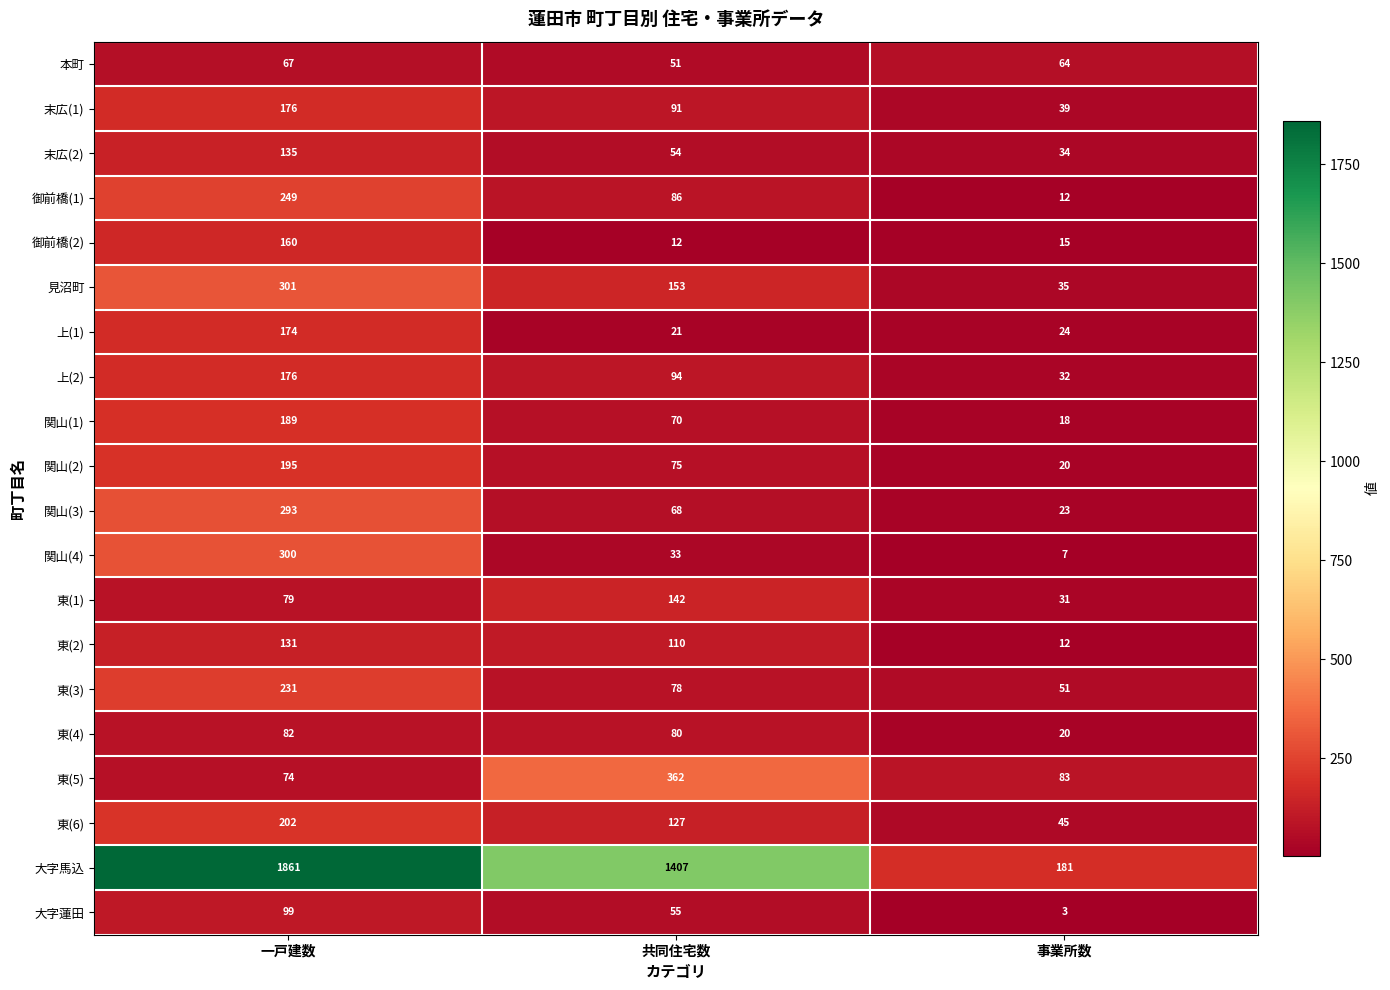

Which series changed the most between 一戸建数 and 事業所数?

大字馬込